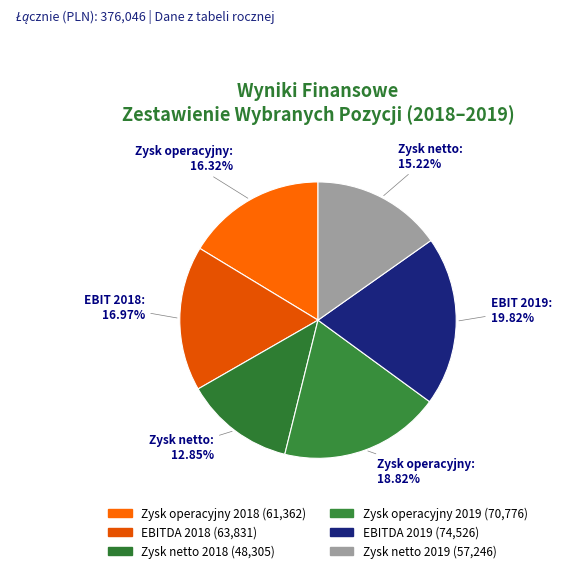

How many segments does this pie chart have?

6